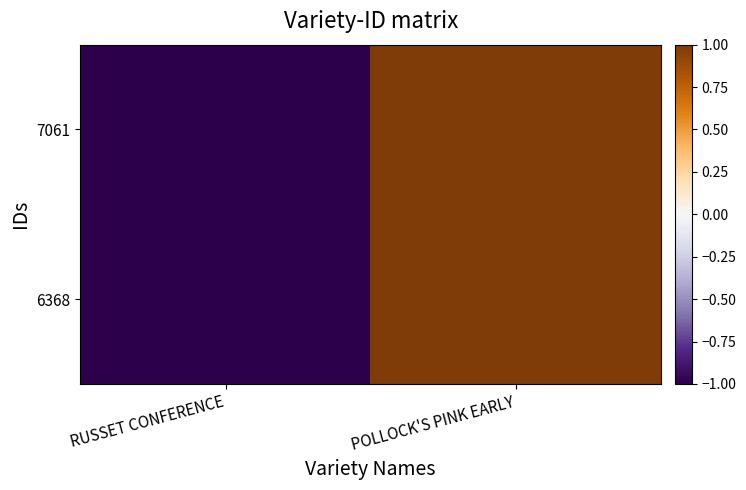

Reading left to right, extract all data points from this chart.

7061: RUSSET CONFERENCE=-1	POLLOCK'S PINK EARLY=1
6368: RUSSET CONFERENCE=-1	POLLOCK'S PINK EARLY=1